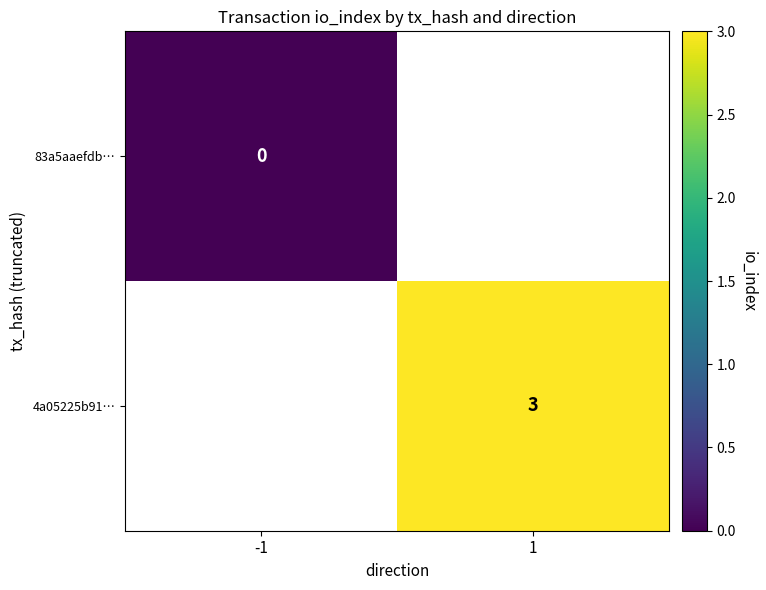

At how many categories does at least one series exceed 0?

1